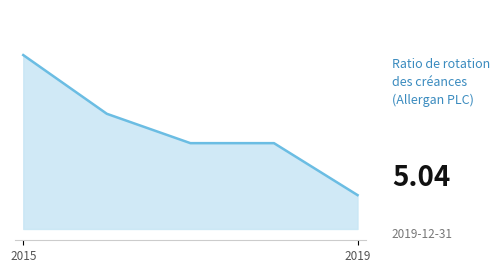

Rank the categories by value from lowest to highest.

2019, 2018, 2017, 2016, 2015